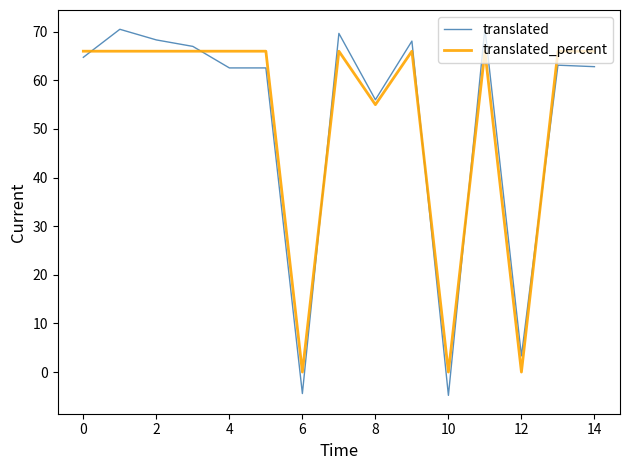

True or false: translated and translated_percent cross at least once.

True